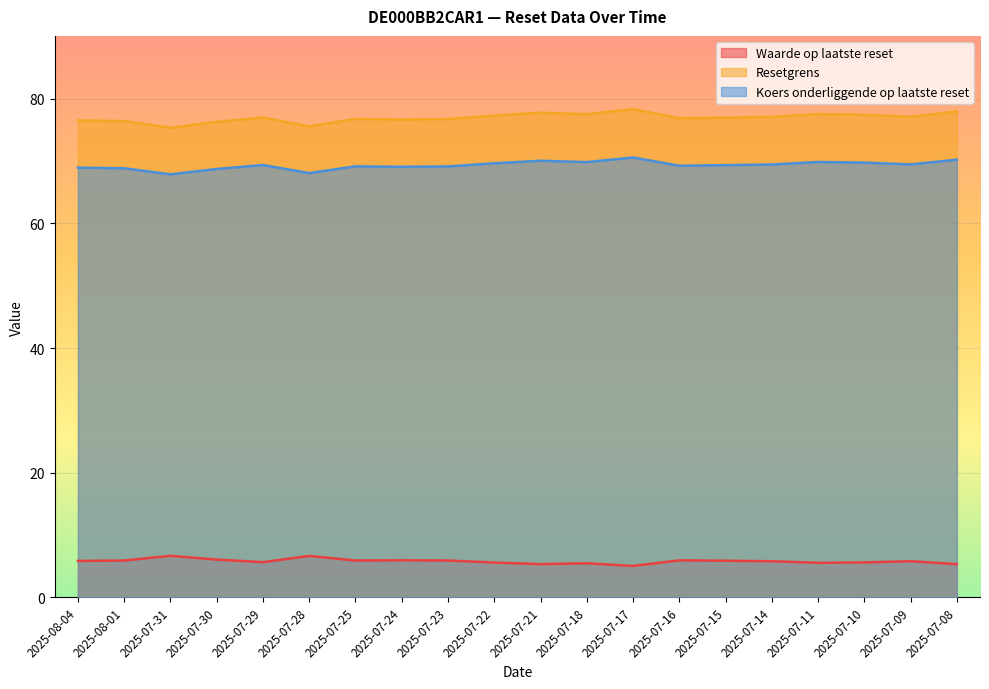

Between 2025-07-16 and 2025-07-10, which series saw the biggest shift?

Resetgrens